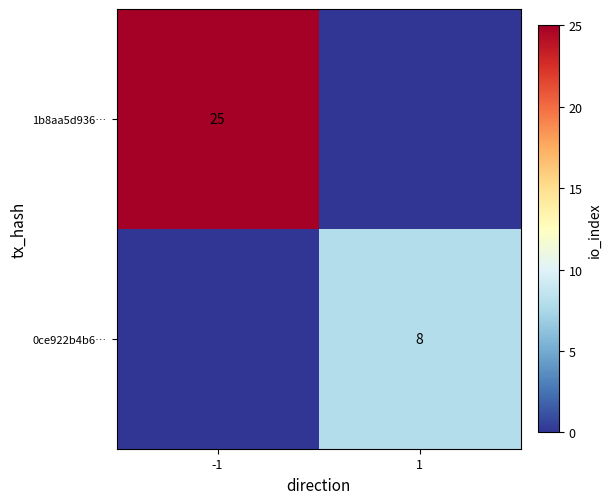

What is the total value across all series at 1?

8